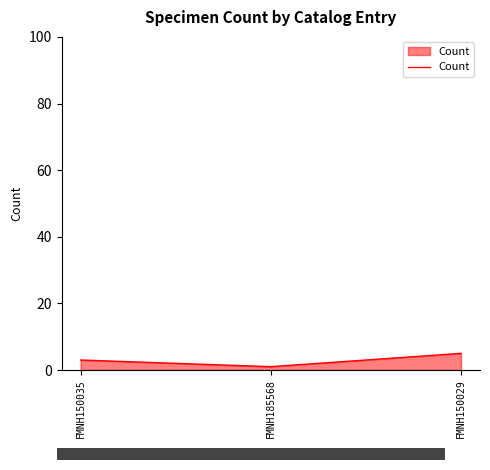

Which category has the lowest value across all series?

FMNH185568